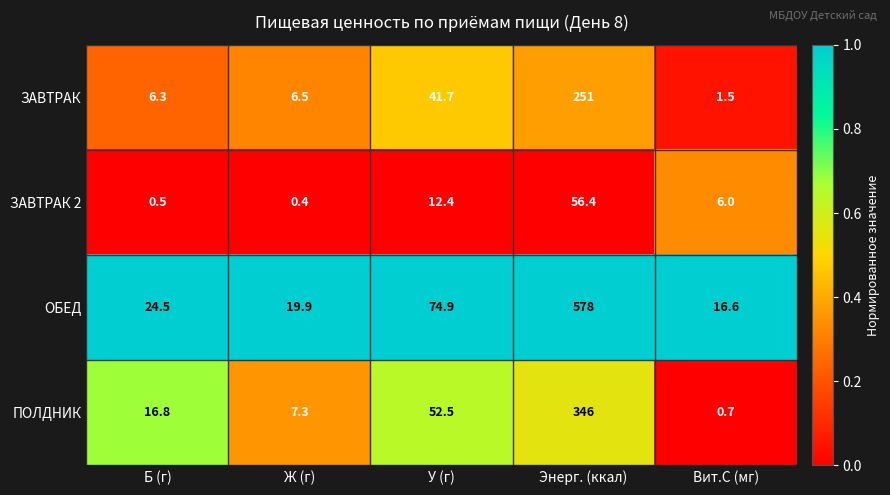

Reading left to right, what are all the values shown in this chart?

ЗАВТРАК: Б (г)=6.3	Ж (г)=6.5	У (г)=41.7	Энерг. (ккал)=251.0	Вит.С (мг)=1.5
ЗАВТРАК 2: Б (г)=0.5	Ж (г)=0.4	У (г)=12.4	Энерг. (ккал)=56.4	Вит.С (мг)=6.0
ОБЕД: Б (г)=24.5	Ж (г)=19.9	У (г)=74.9	Энерг. (ккал)=578.0	Вит.С (мг)=16.6
ПОЛДНИК: Б (г)=16.8	Ж (г)=7.3	У (г)=52.5	Энерг. (ккал)=346.0	Вит.С (мг)=0.7